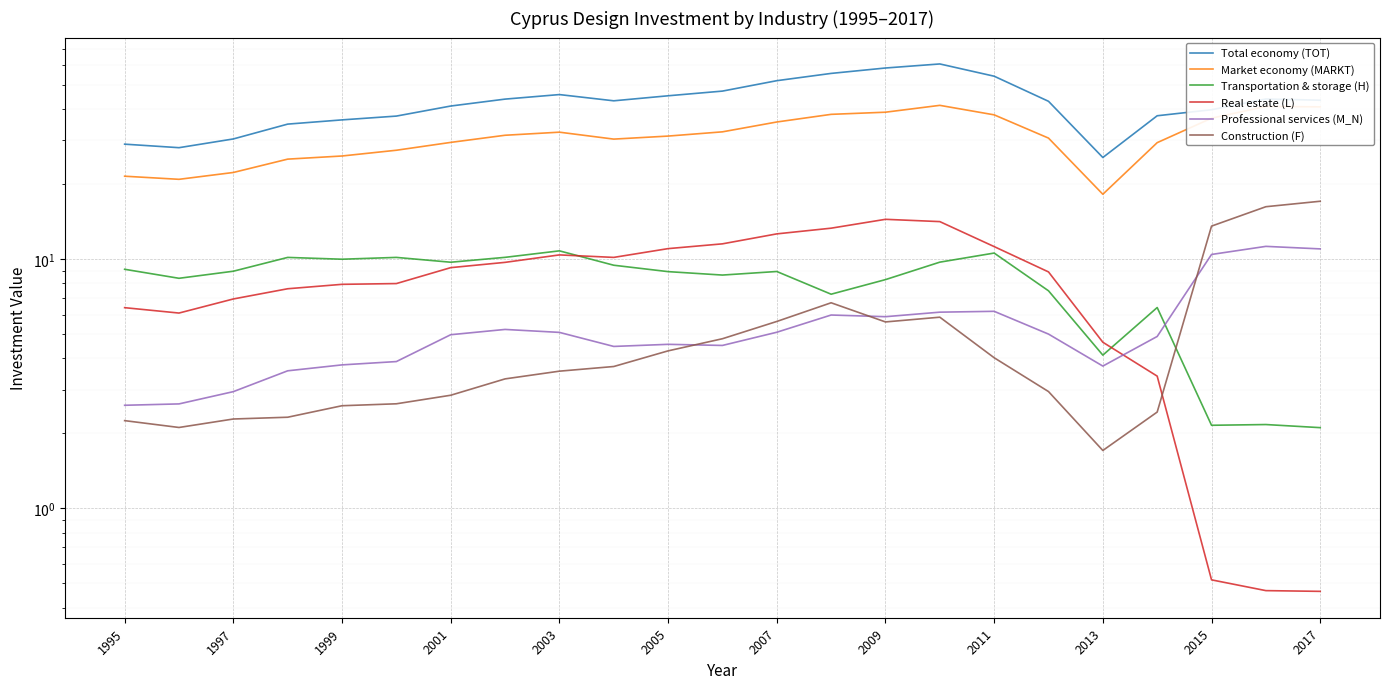

How many data points in Total economy (TOT) are above 43?

13